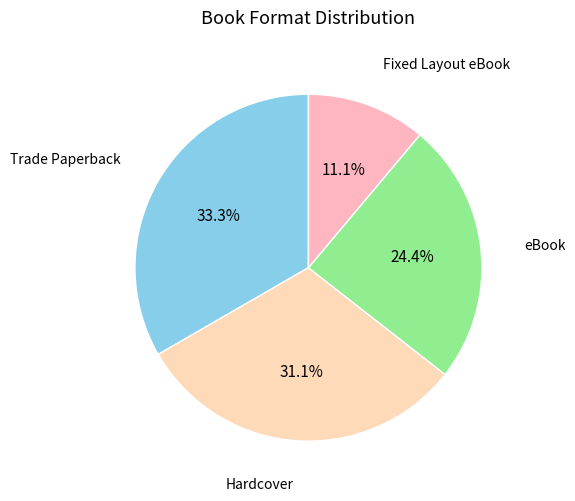

What percentage is NOT represented by Trade Paperback?

66.7%